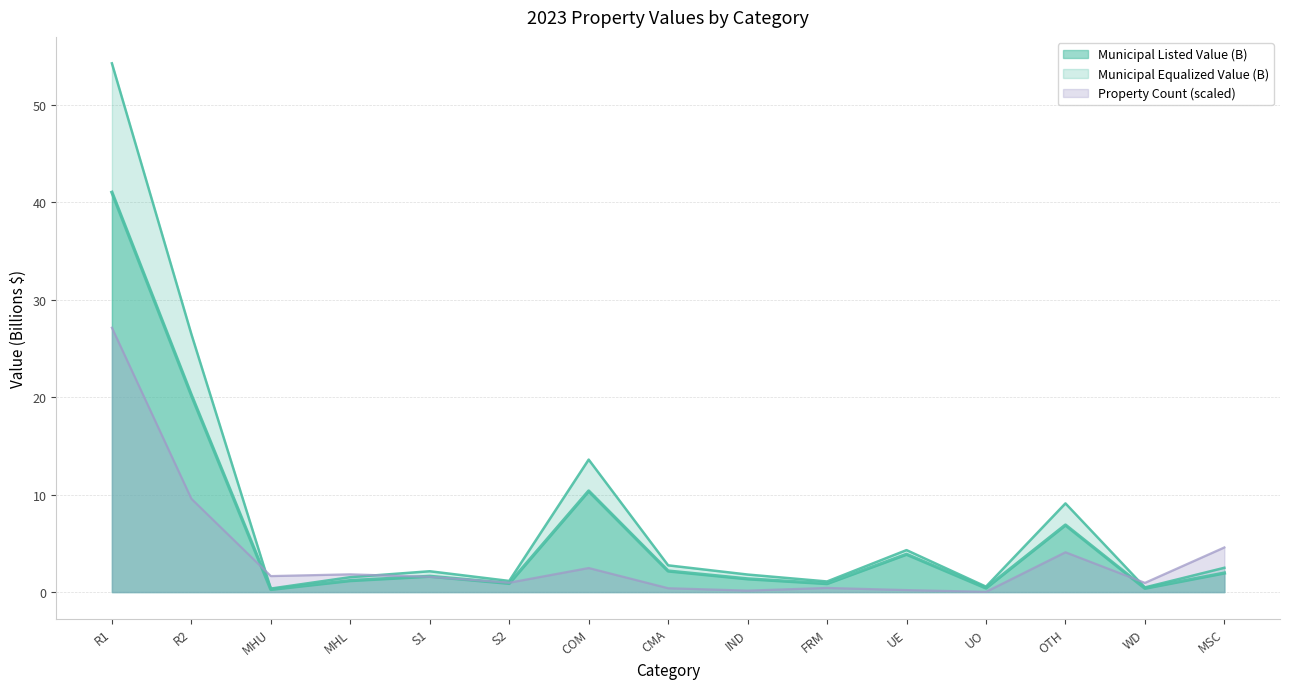

What are all the series names shown in the legend?

Municipal Listed Value, Municipal Equalized Value, Property Count